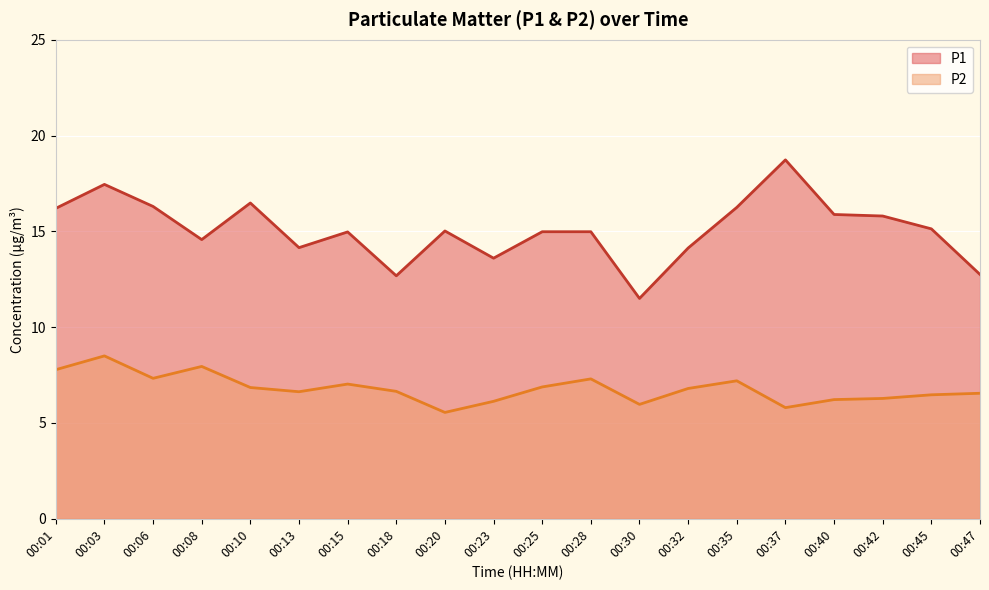

Which label corresponds to the smallest value in the chart?

00:20